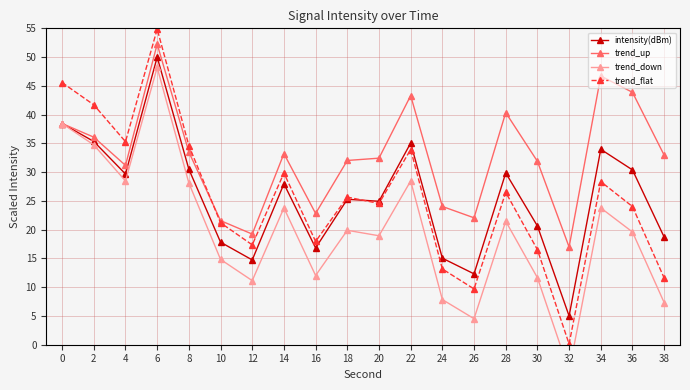

Is it true that trend_flat equals 78.1 at 4?

False